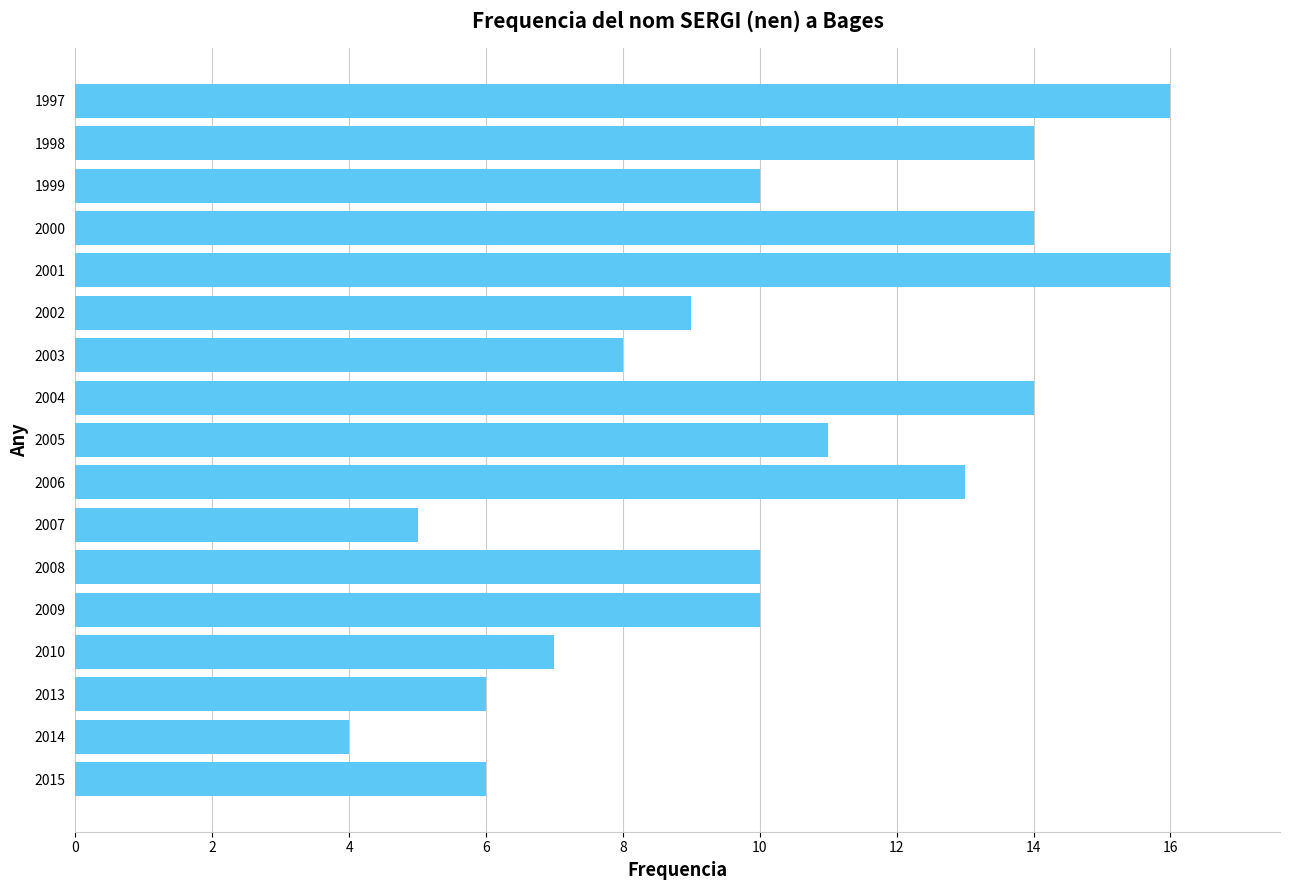

Reading bottom to top, list all the values displayed in this chart.

2015=6	2014=4	2013=6	2010=7	2009=10	2008=10	2007=5	2006=13	2005=11	2004=14	2003=8	2002=9	2001=16	2000=14	1999=10	1998=14	1997=16